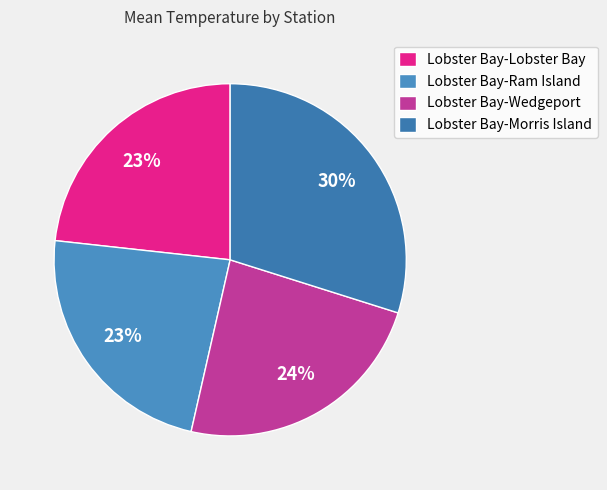

Count the number of slices in the pie.

4